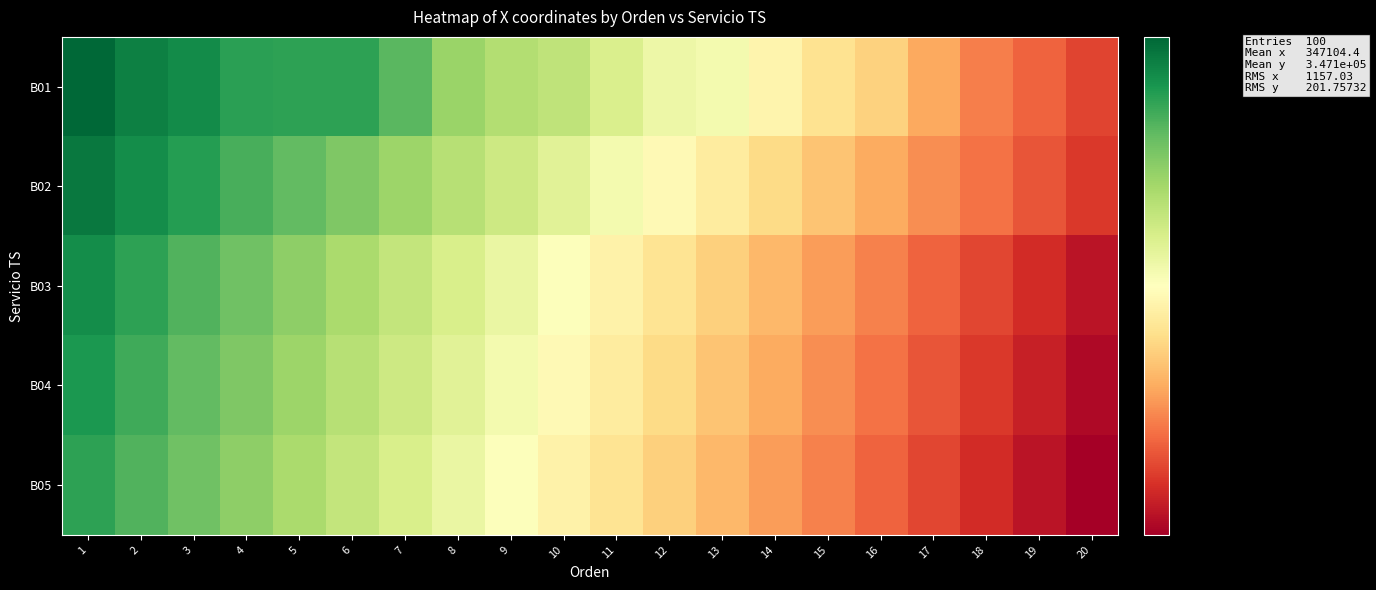

Count the number of categories in the chart.

20